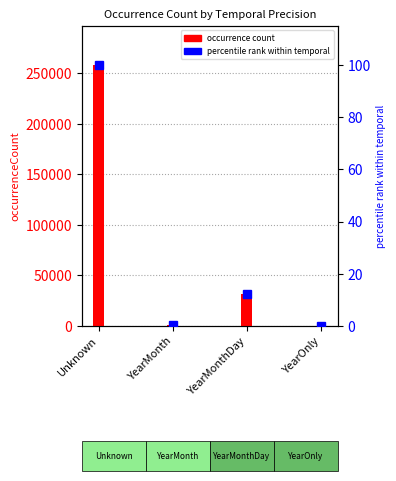

List the series in order of their peak value, lowest first.

percentile rank, occurrence count